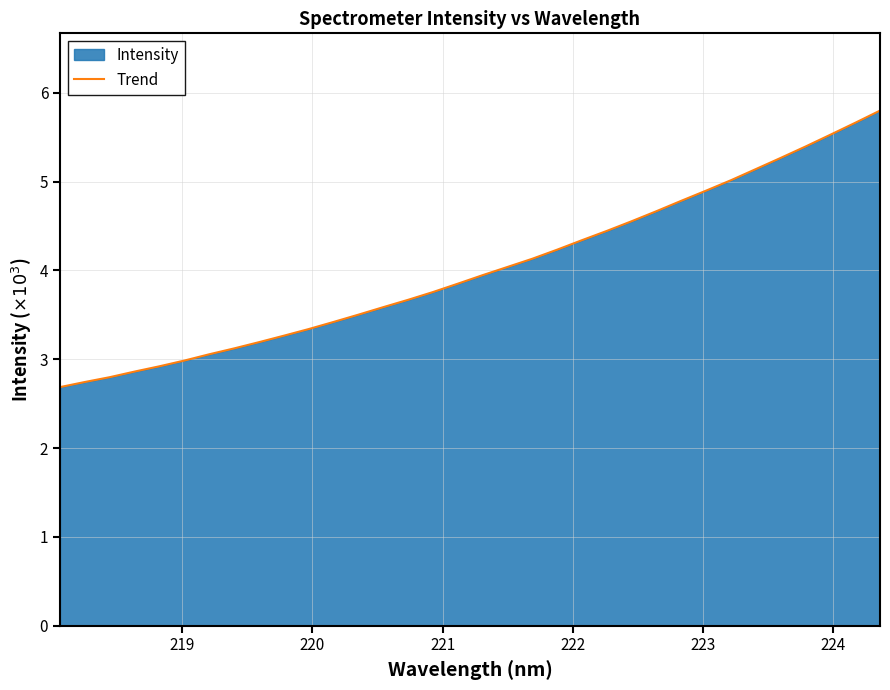

What is the minimum value shown in the chart?

2.7